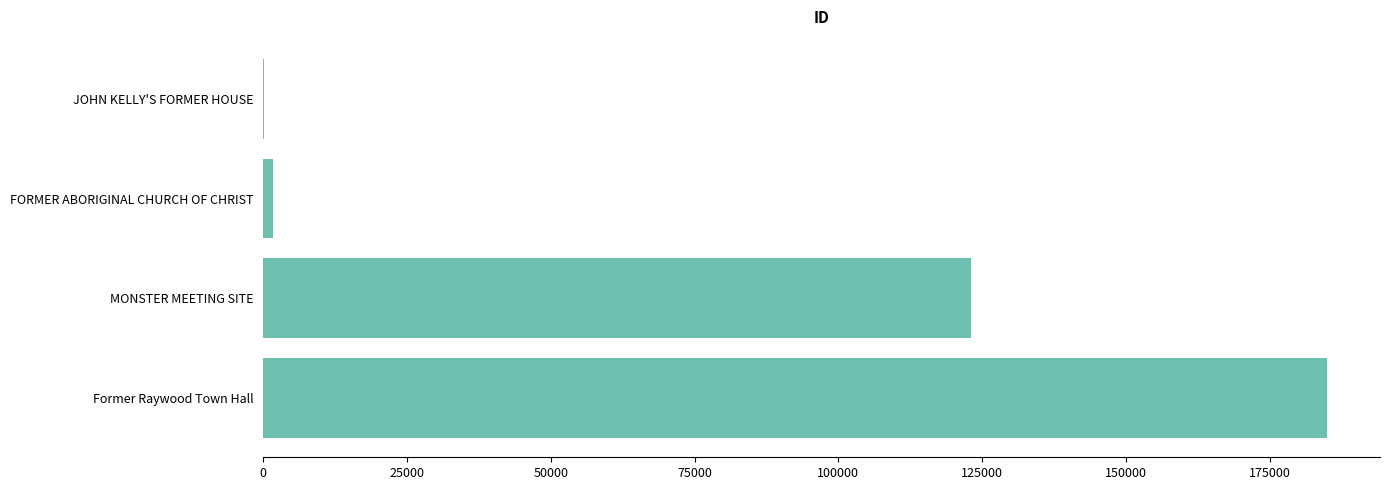

Which has a higher value, JOHN KELLY'S FORMER HOUSE or Former Raywood Town Hall?

Former Raywood Town Hall